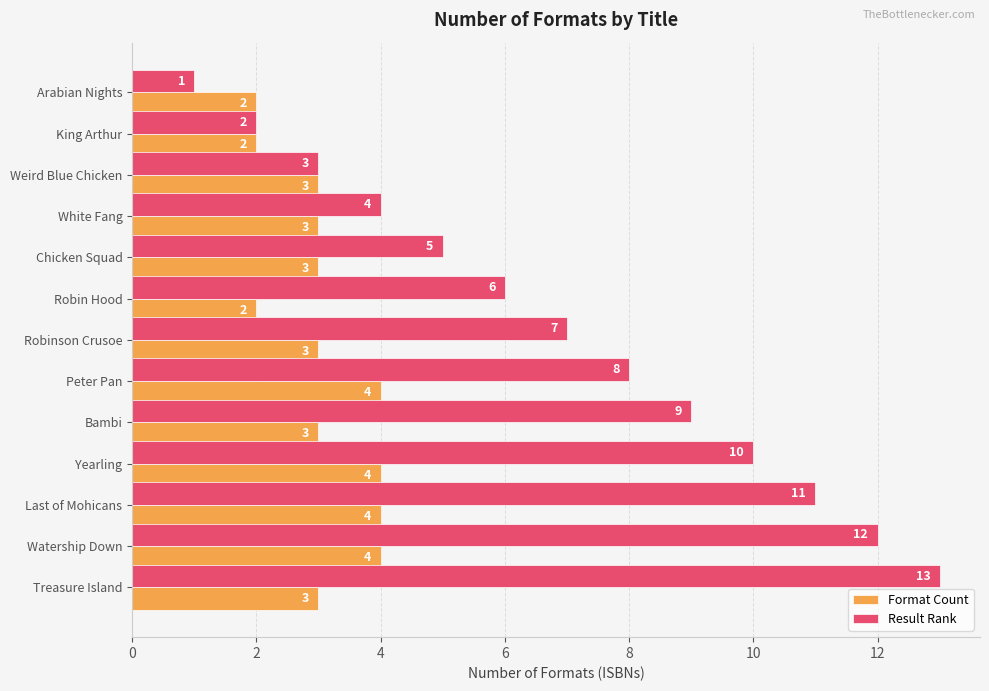

What is the maximum value for Format Count?

4